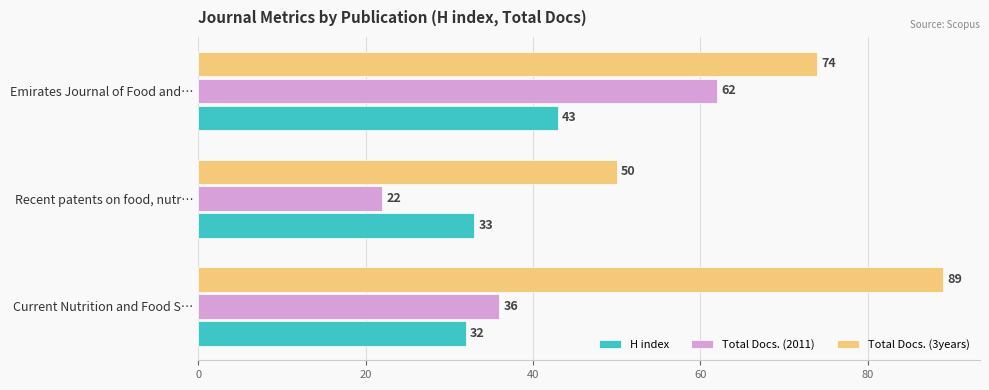

At how many categories does at least one series exceed 57?

2